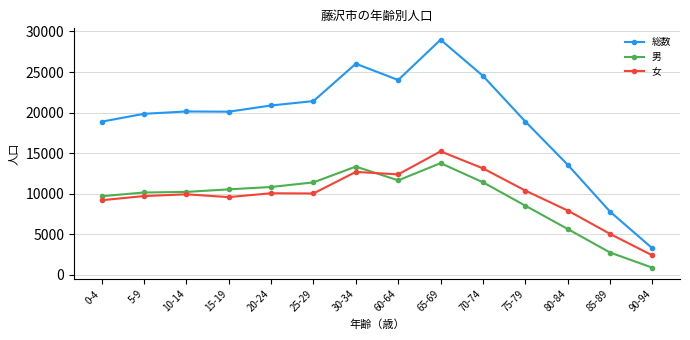

What is the difference between the highest and lowest values at 5-9?

10143